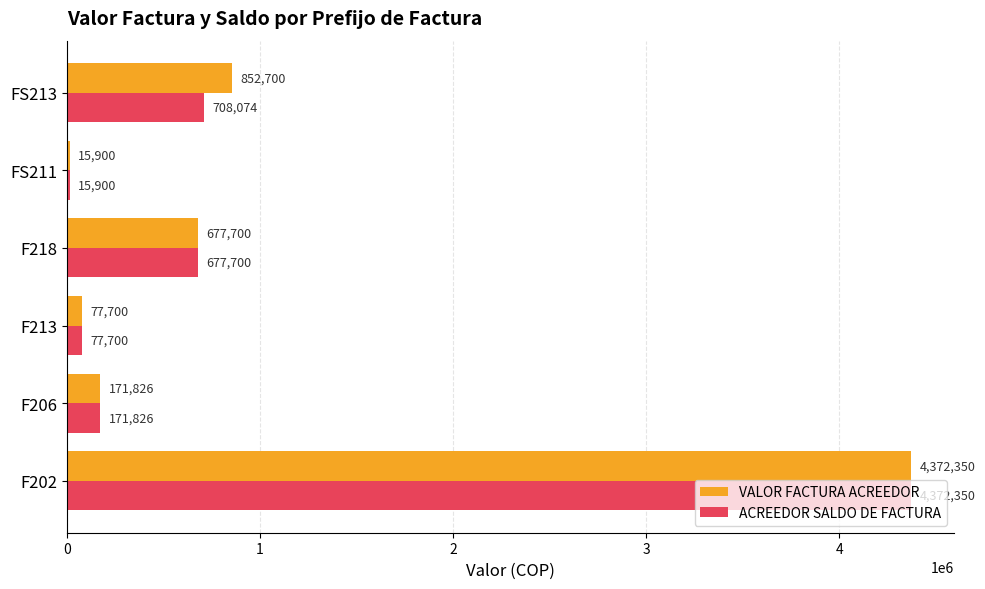

Rank the categories by ACREEDOR SALDO DE FACTURA value from highest to lowest.

F202, FS213, F218, F206, F213, FS211